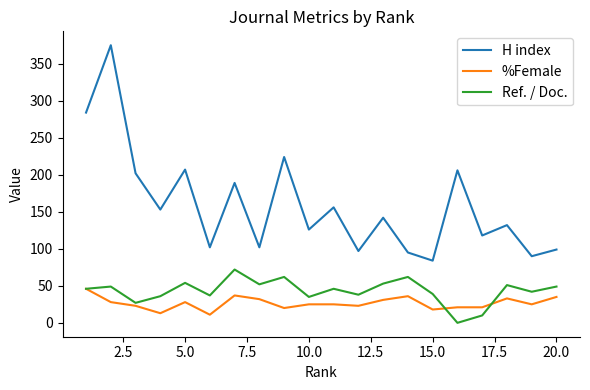

Which series has the widest spread of values?

H index